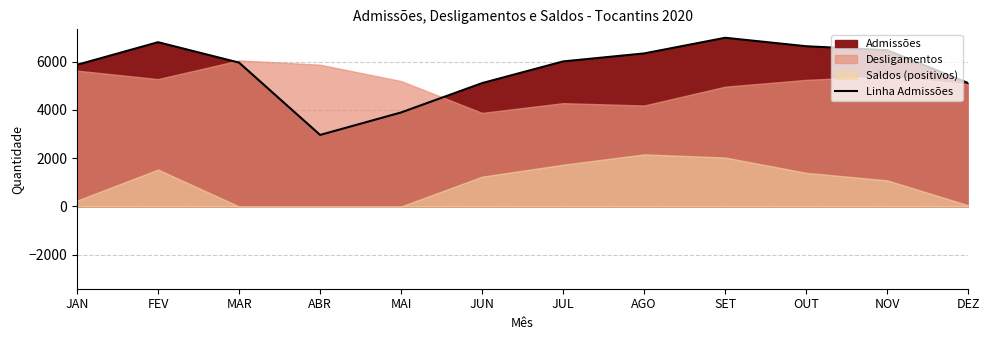

What is the difference between the second highest and second lowest values?

2908